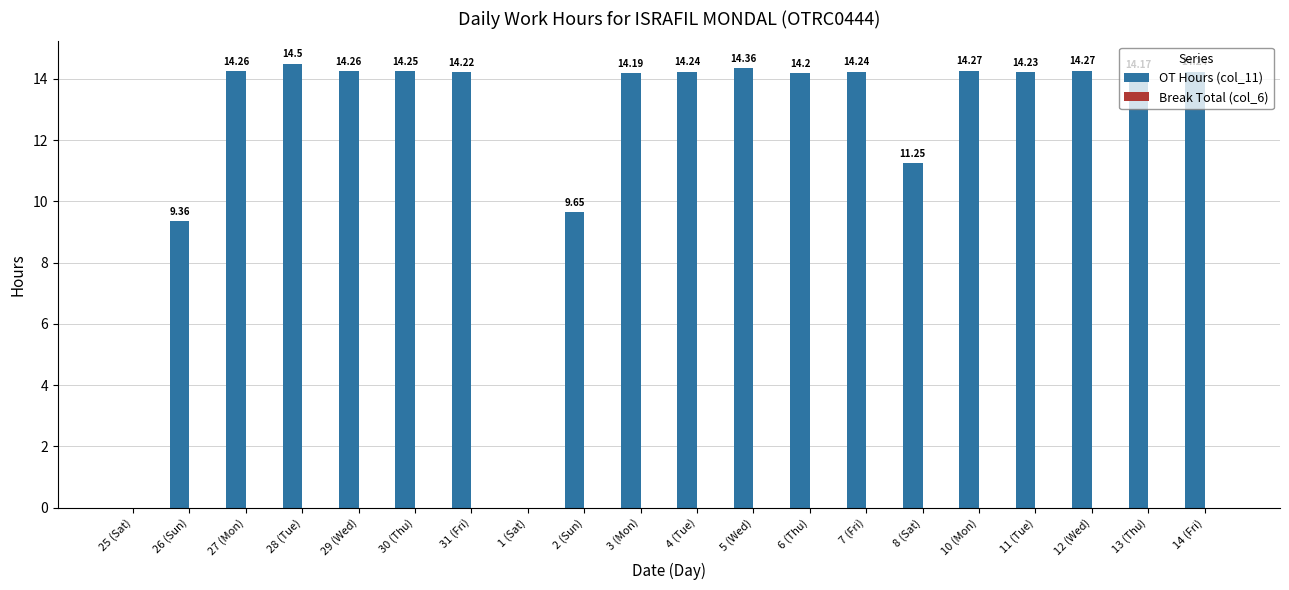

Approximately how many times larger is the value at 6 (Thu) compared to 13 (Thu)?

1.0